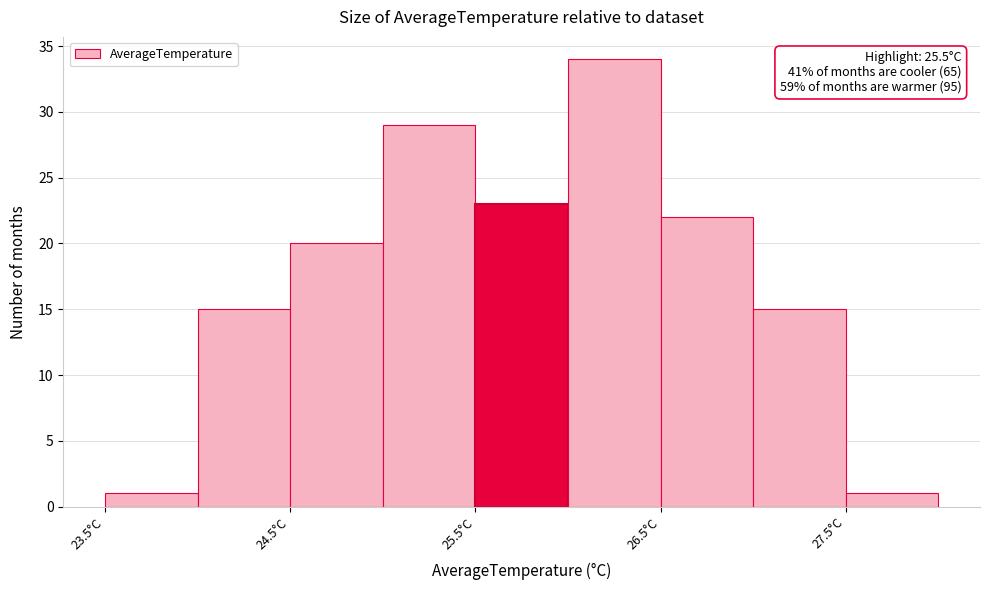

Over which range of the x-axis is the bar tallest?

26.0 to 26.5